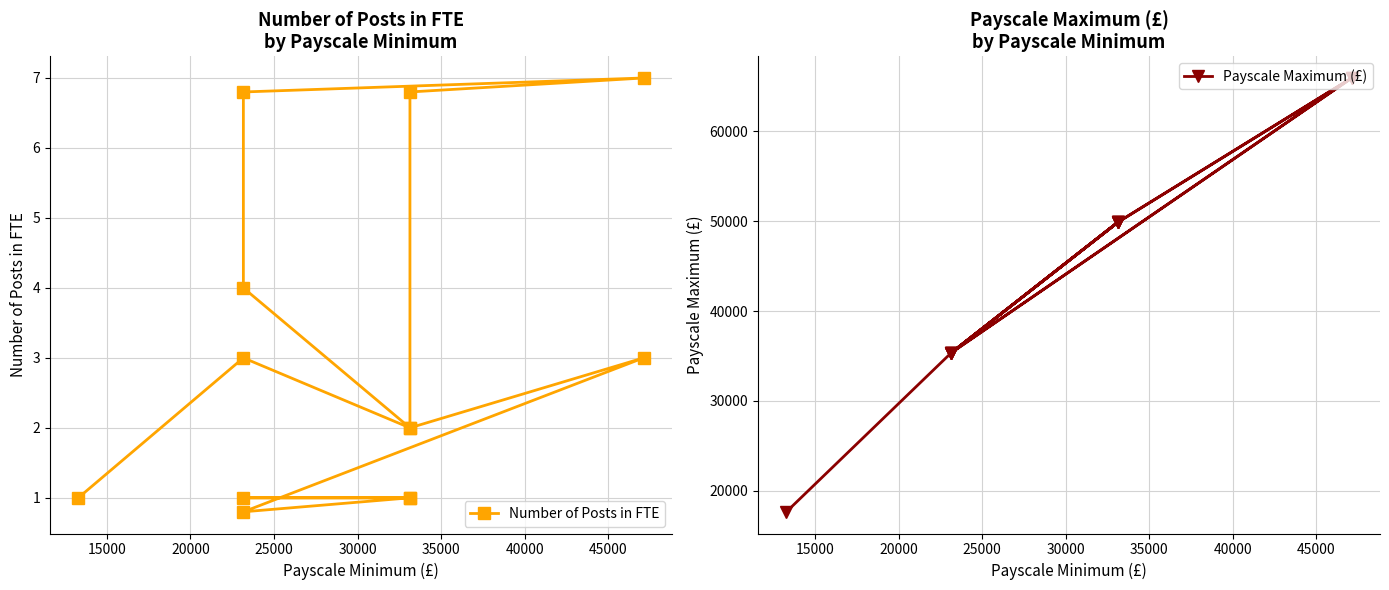

List the series in order of their peak value, highest first.

Payscale Maximum (£), Number of Posts in FTE